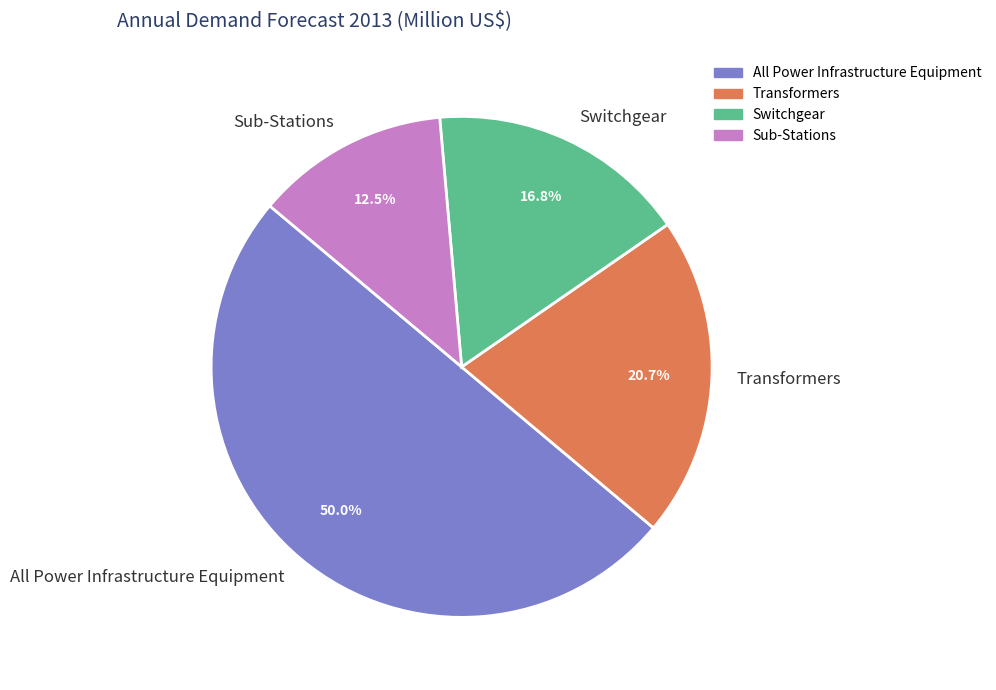

What percentage is the Switchgear slice, to the nearest percent?

17%